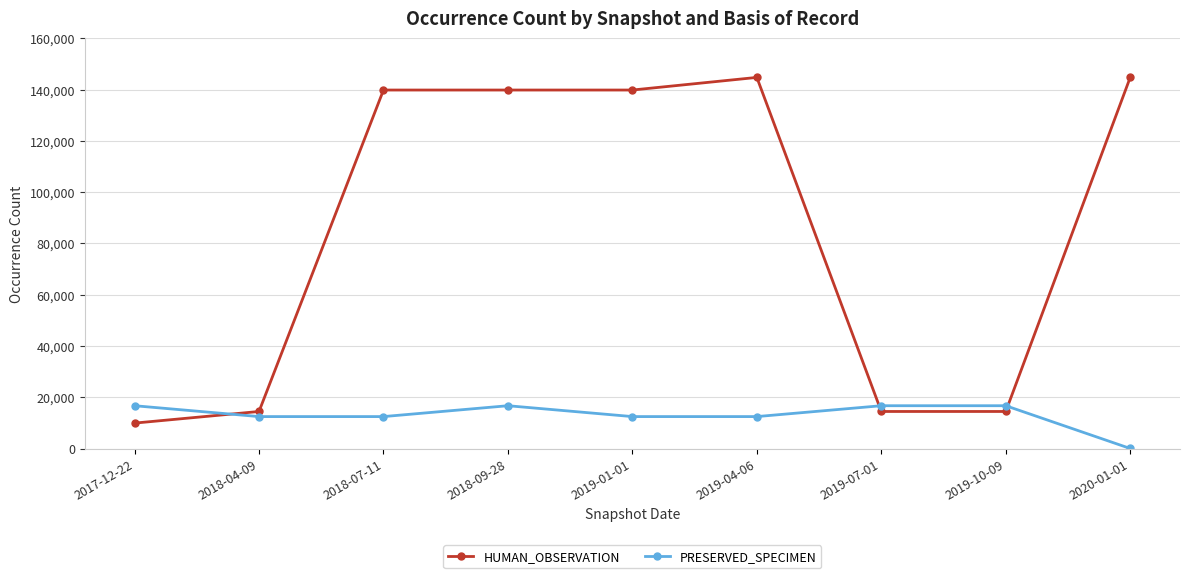

What is the average value of the HUMAN_OBSERVATION series?

84682